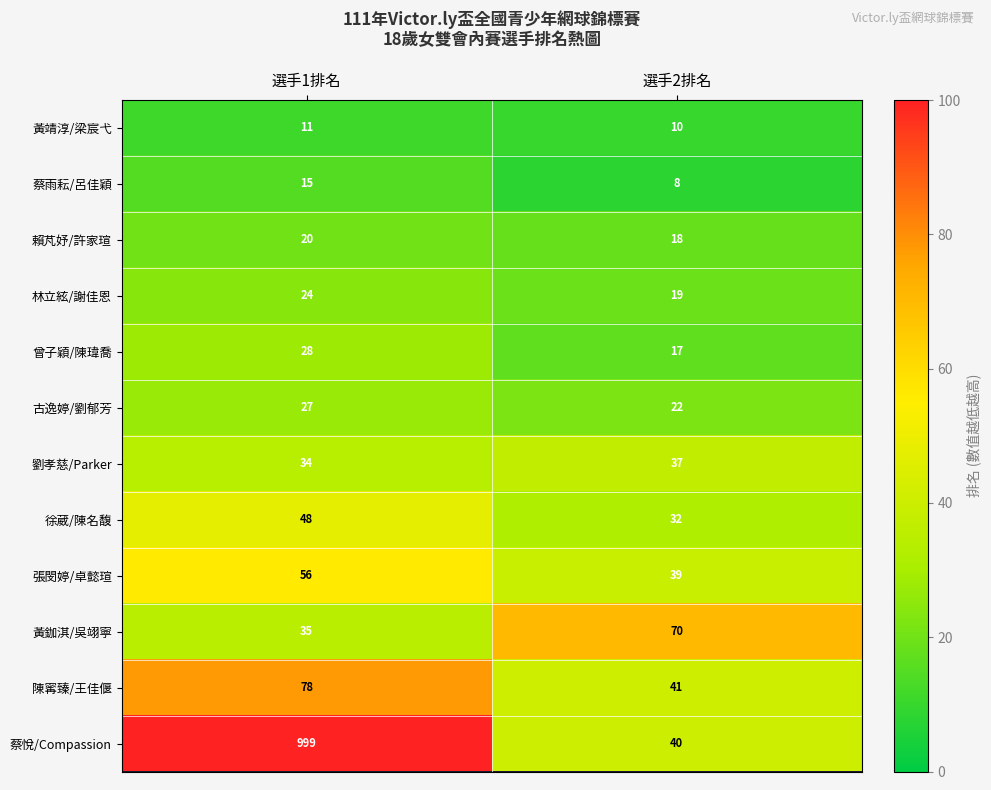

Rank the series by their maximum value, from highest to lowest.

蔡悅/Compassion, 陳寗臻/王佳偃, 黃鉫淇/吳翊寧, 張閔婷/卓懿瑄, 徐葳/陳名馥, 劉孝慈/Parker, 曾子穎/陳瑋喬, 古逸婷/劉郁芳, 林立絃/謝佳恩, 賴芃妤/許家瑄, 蔡雨耘/呂佳穎, 黃靖淳/梁宸弋